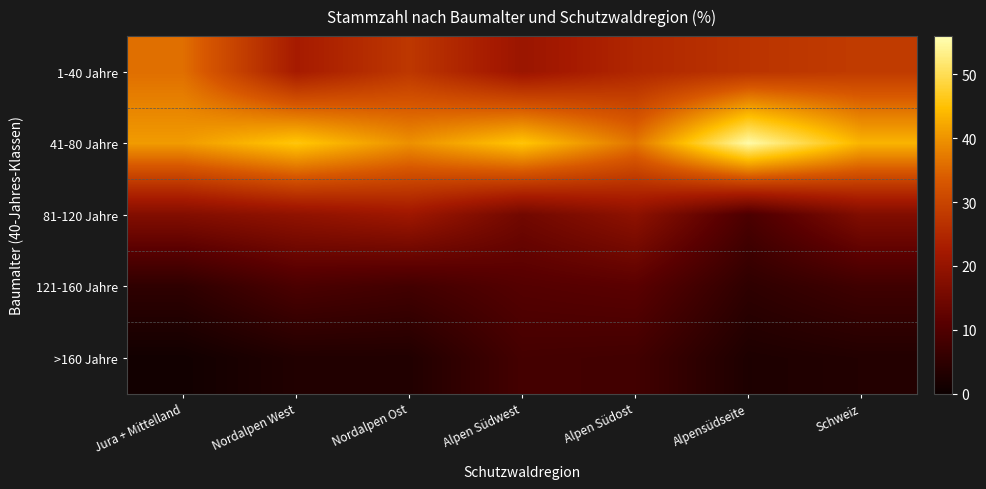

Which series has the largest range (max minus min)?

41-80 Jahre